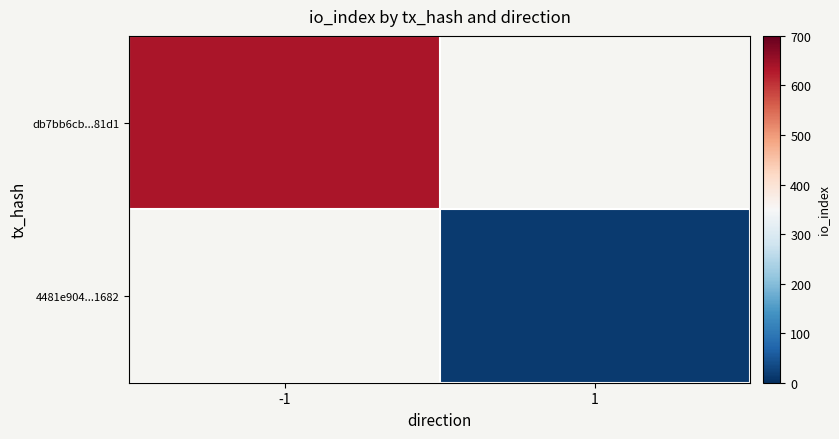

Which series has the largest range (max minus min)?

db7bb6cb...81d1